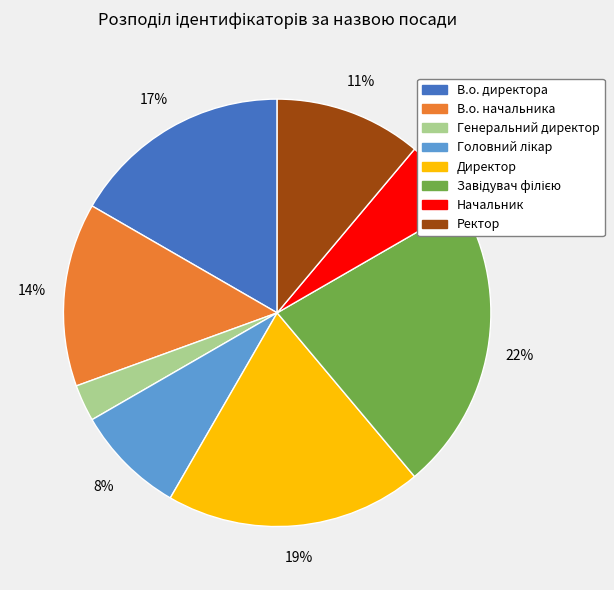

Count the number of slices in the pie.

8